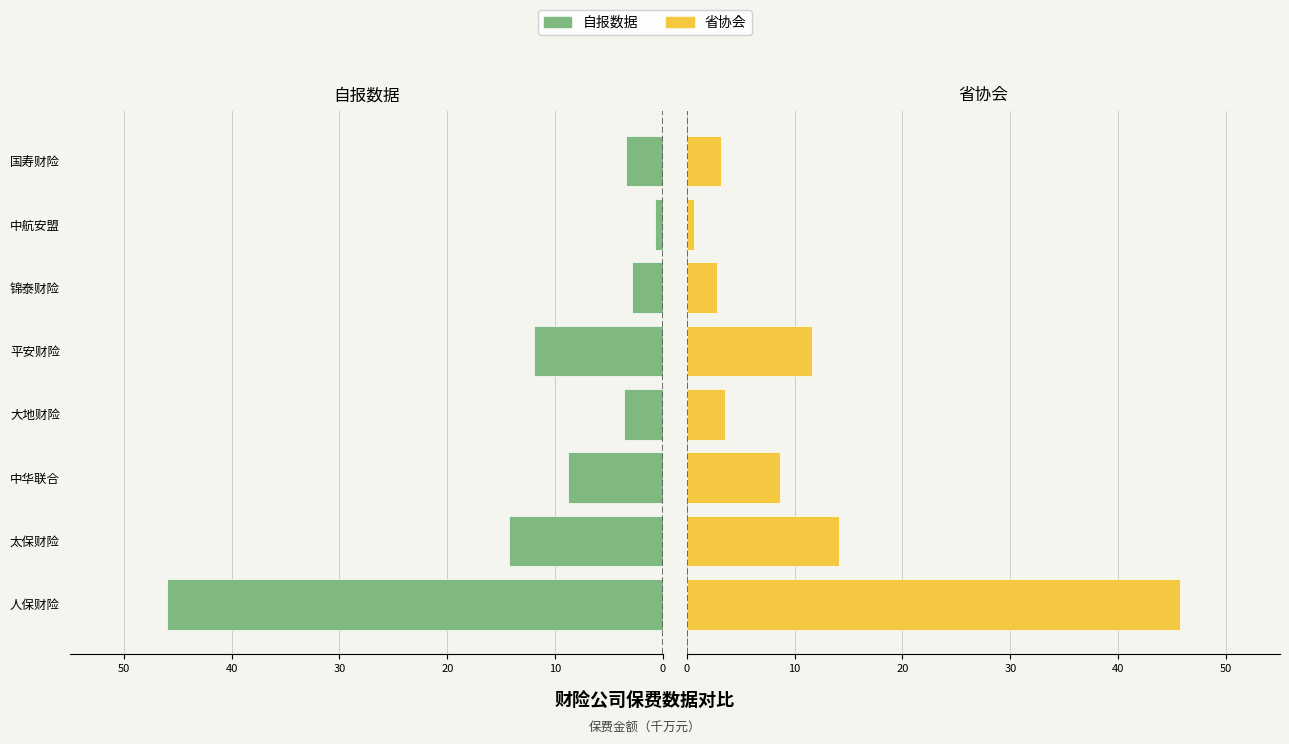

Is it true that 自报数据 equals -23.4 at 太保财险?

False